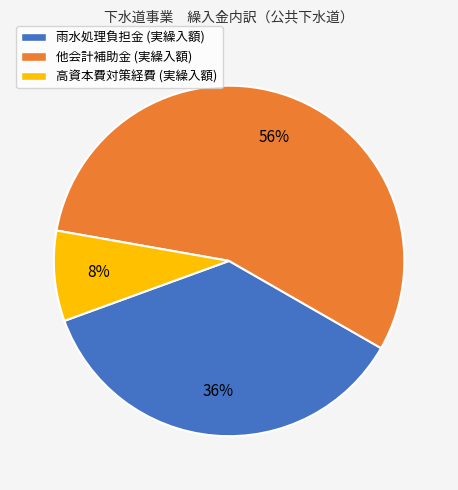

How many segments does this pie chart have?

3